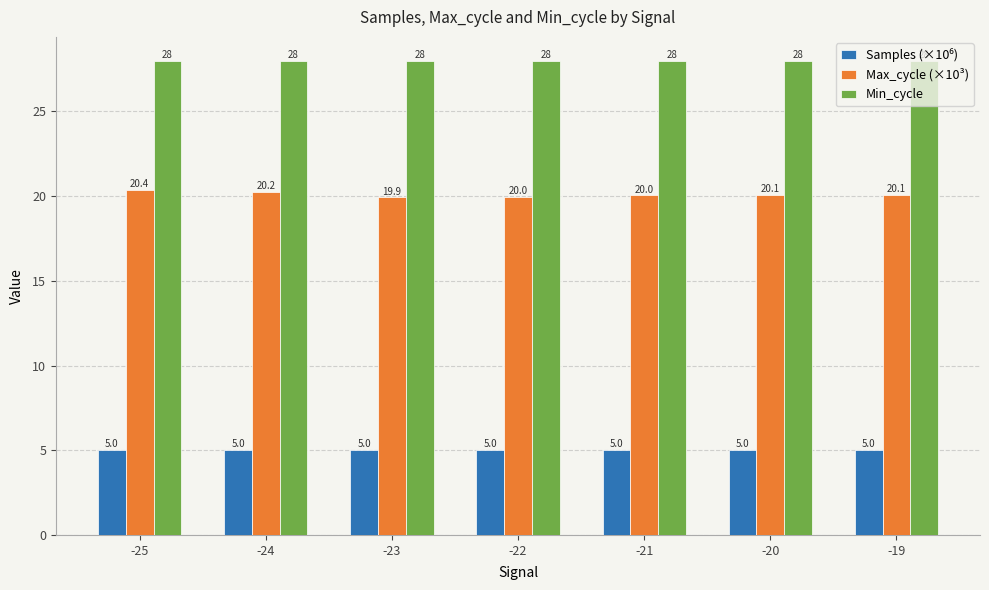

Which series has the widest spread of values?

Max_cycle (×10³)